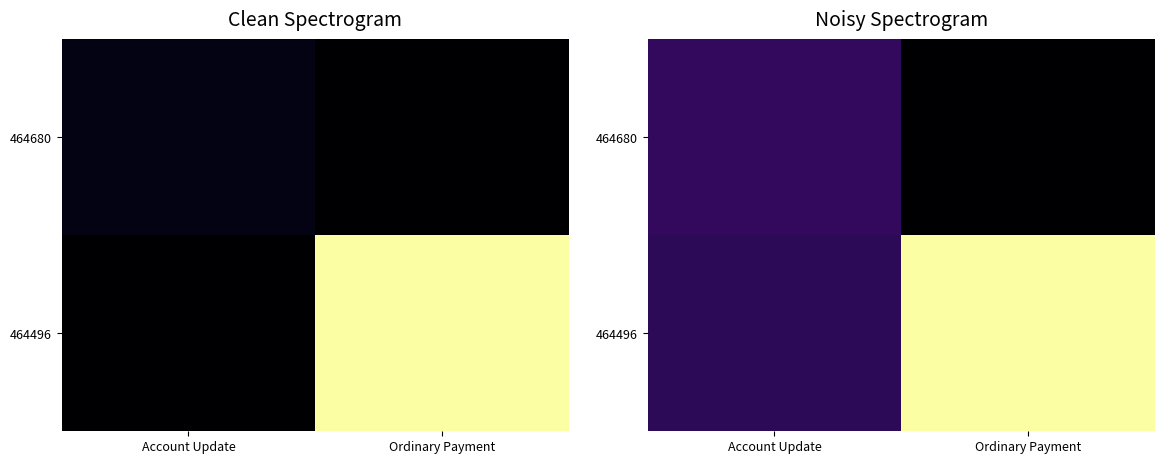

How many data points does each series have?

2